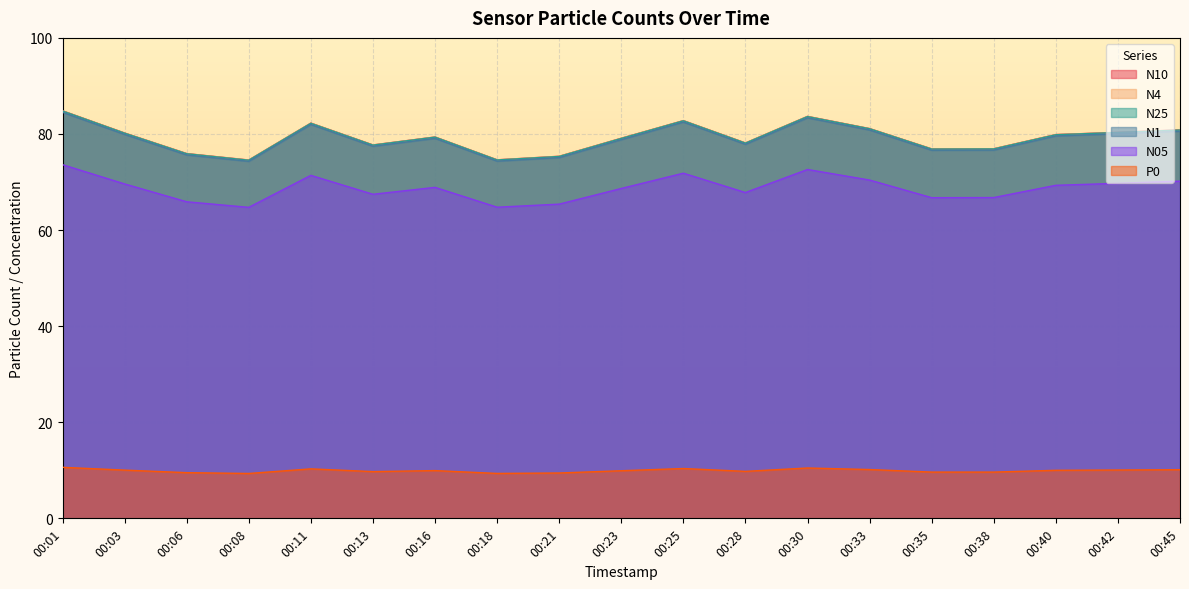

What is the value of the N10 point at the 10th from the left?

79.1